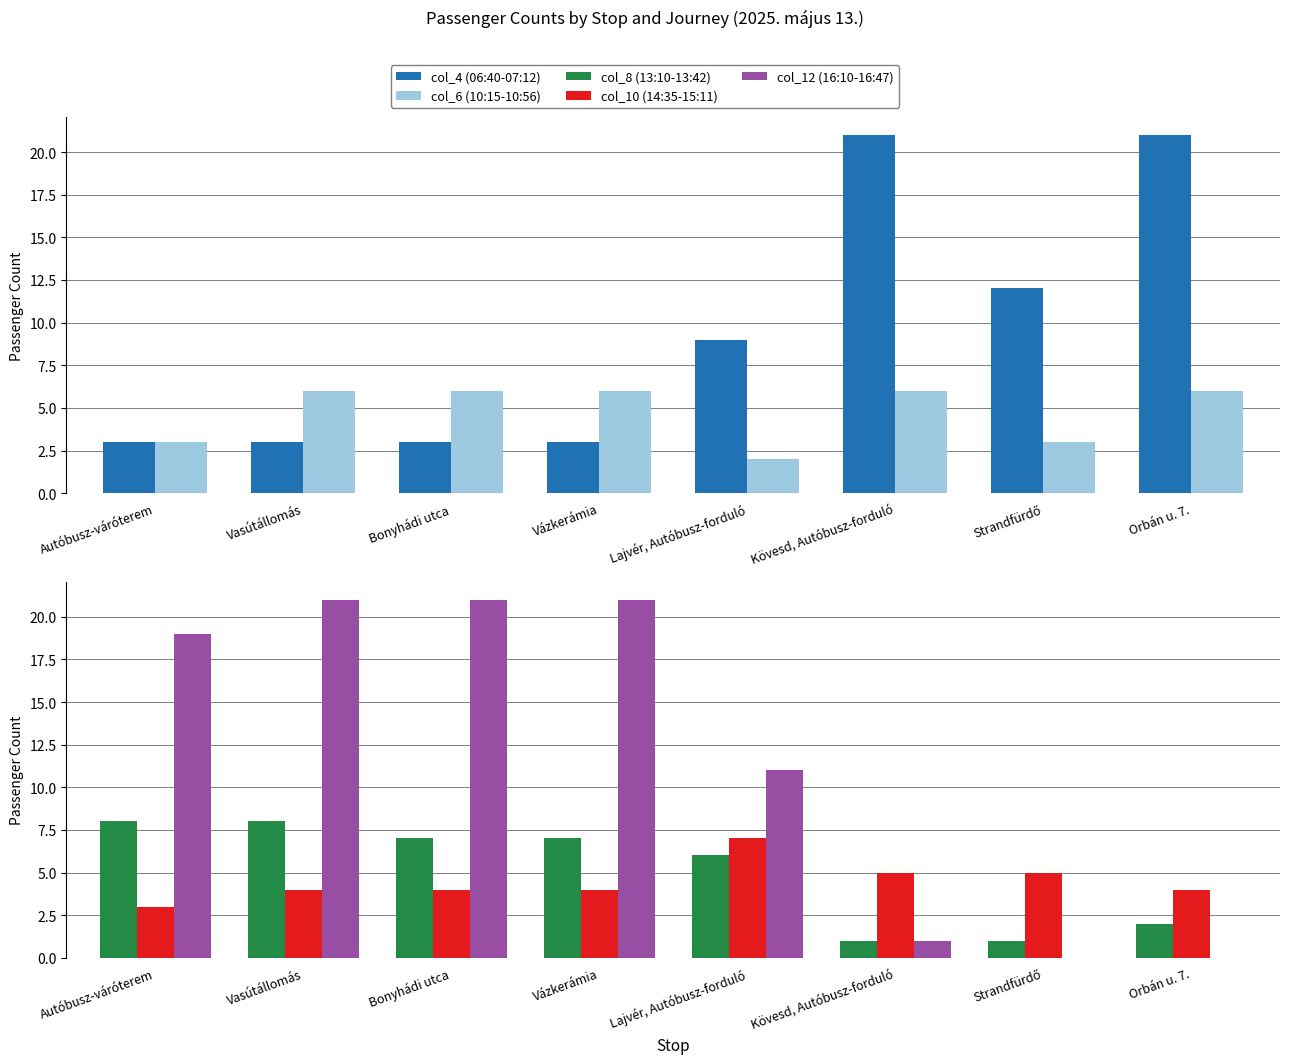

Reading left to right, extract all data points from this chart.

col_4 (06:40-07:12): 3	3	3	3	9	21	12	21
col_6 (10:15-10:56): 3	6	6	6	2	6	3	6
col_8 (13:10-13:42): 8	8	7	7	6	1	1	2
col_10 (14:35-15:11): 3	4	4	4	7	5	5	4
col_12 (16:10-16:47): 19	21	21	21	11	1	0	0